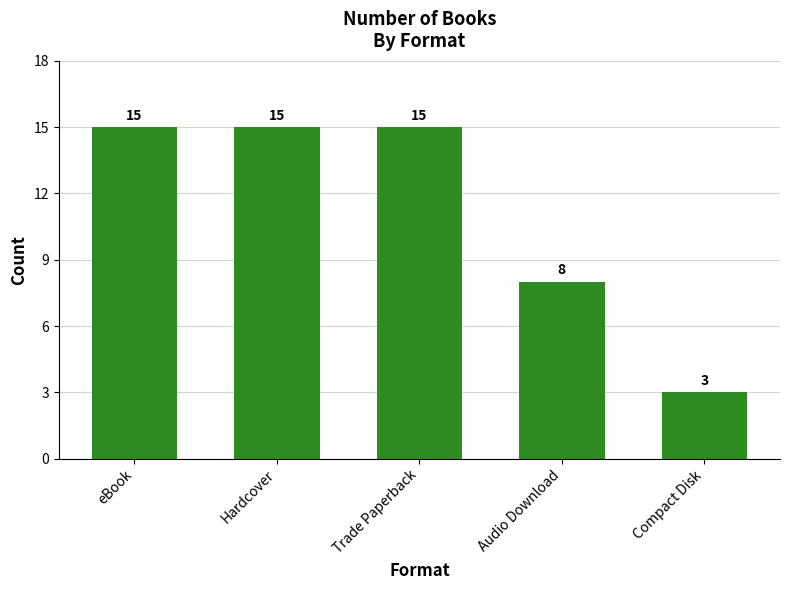

What is the value of the 2nd bar from the left?

15